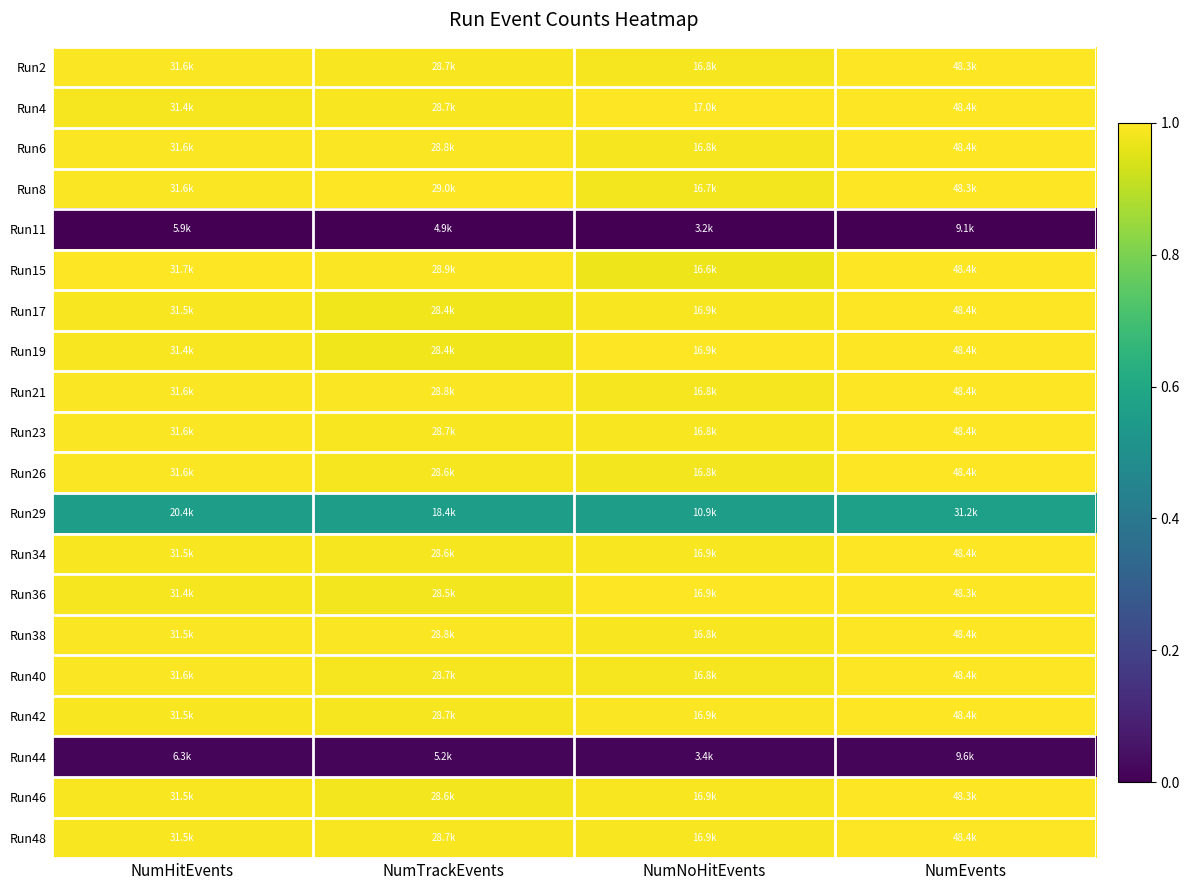

At which category is the sum across all series the highest?

NumEvents